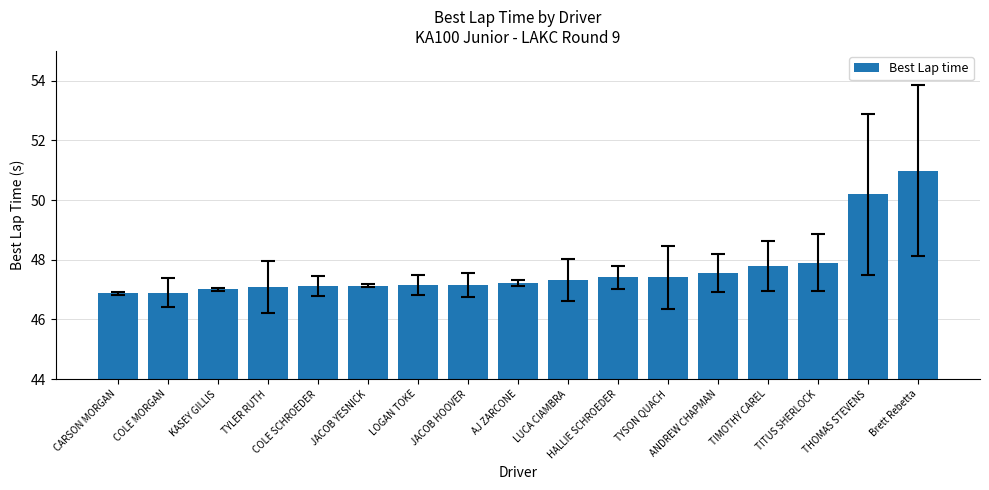

The value at LOGAN TOKE is 31.8. True or false?

False